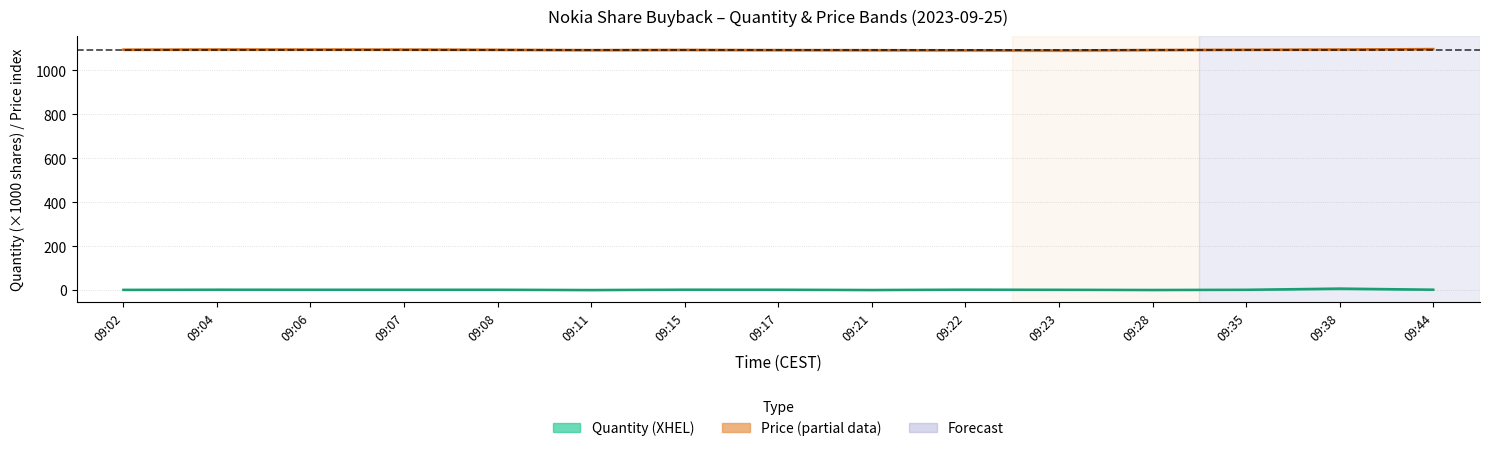

At 09:22, list the series in order from largest to smallest.

Price (center), Quantity – XHEL (center)